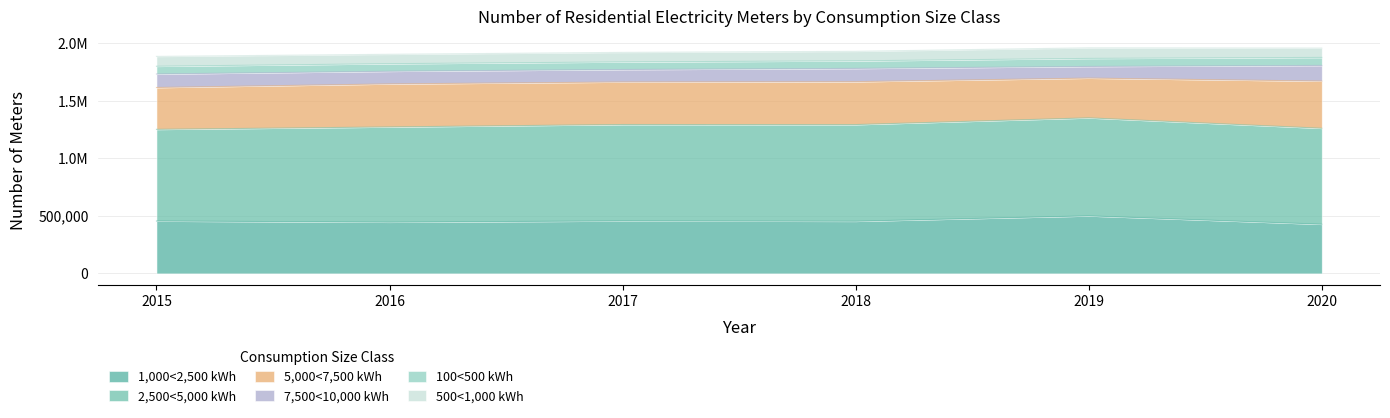

Between 2015 and 2018, which is larger?

2015